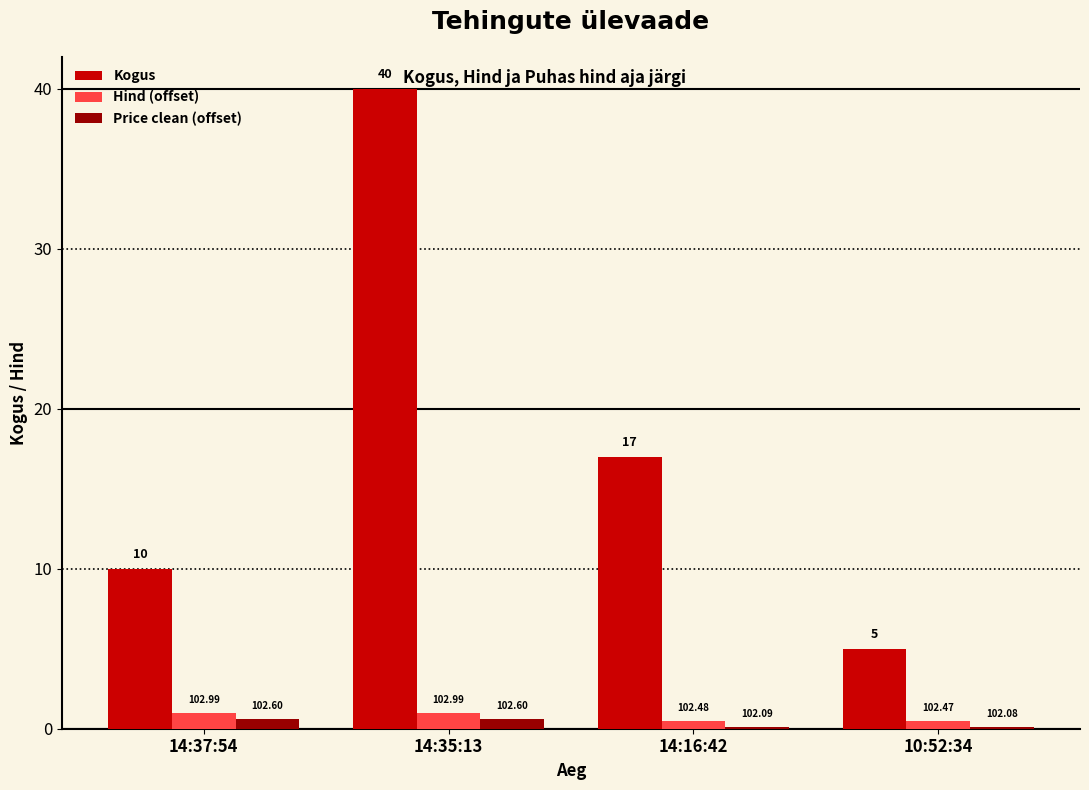

How many groups of bars are there?

4